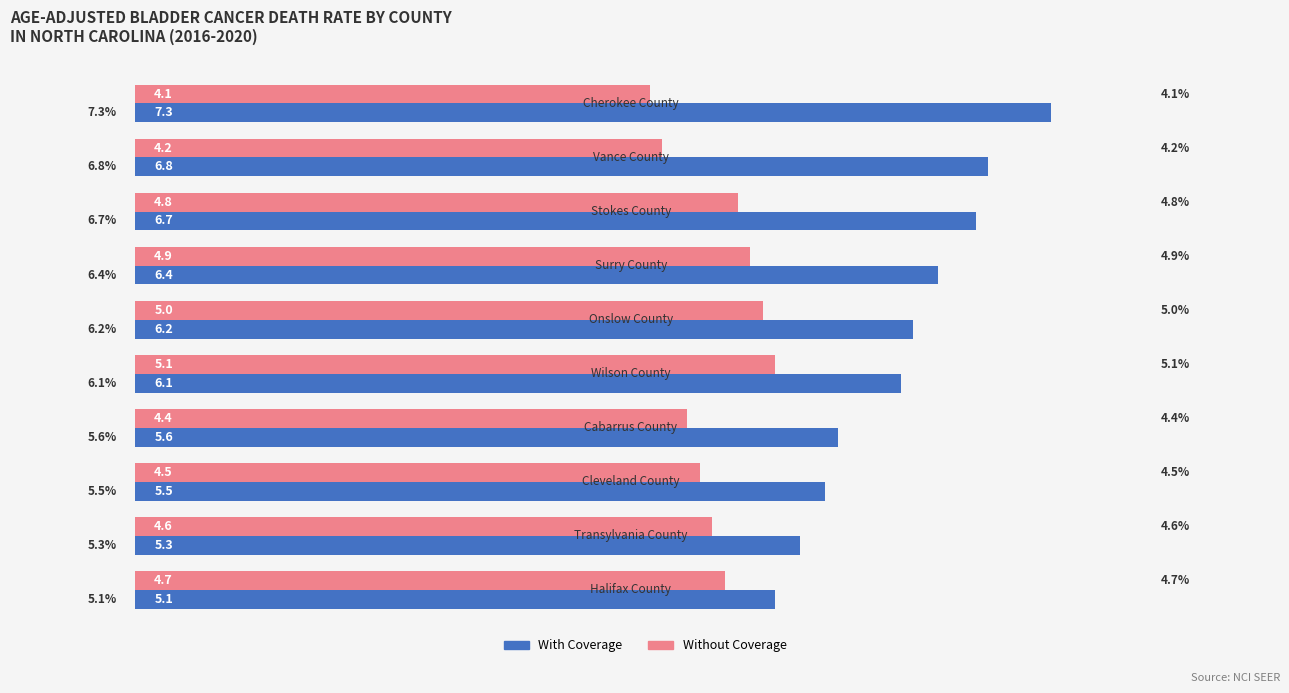

What is the maximum value for Without Coverage?

5.1